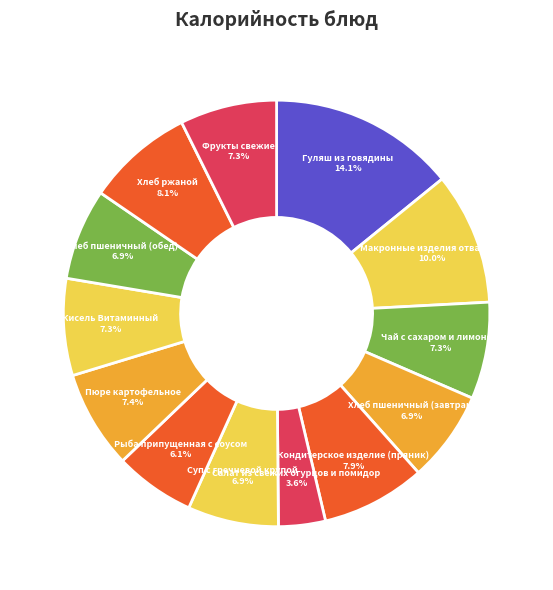

How many slices are in this pie chart?

13